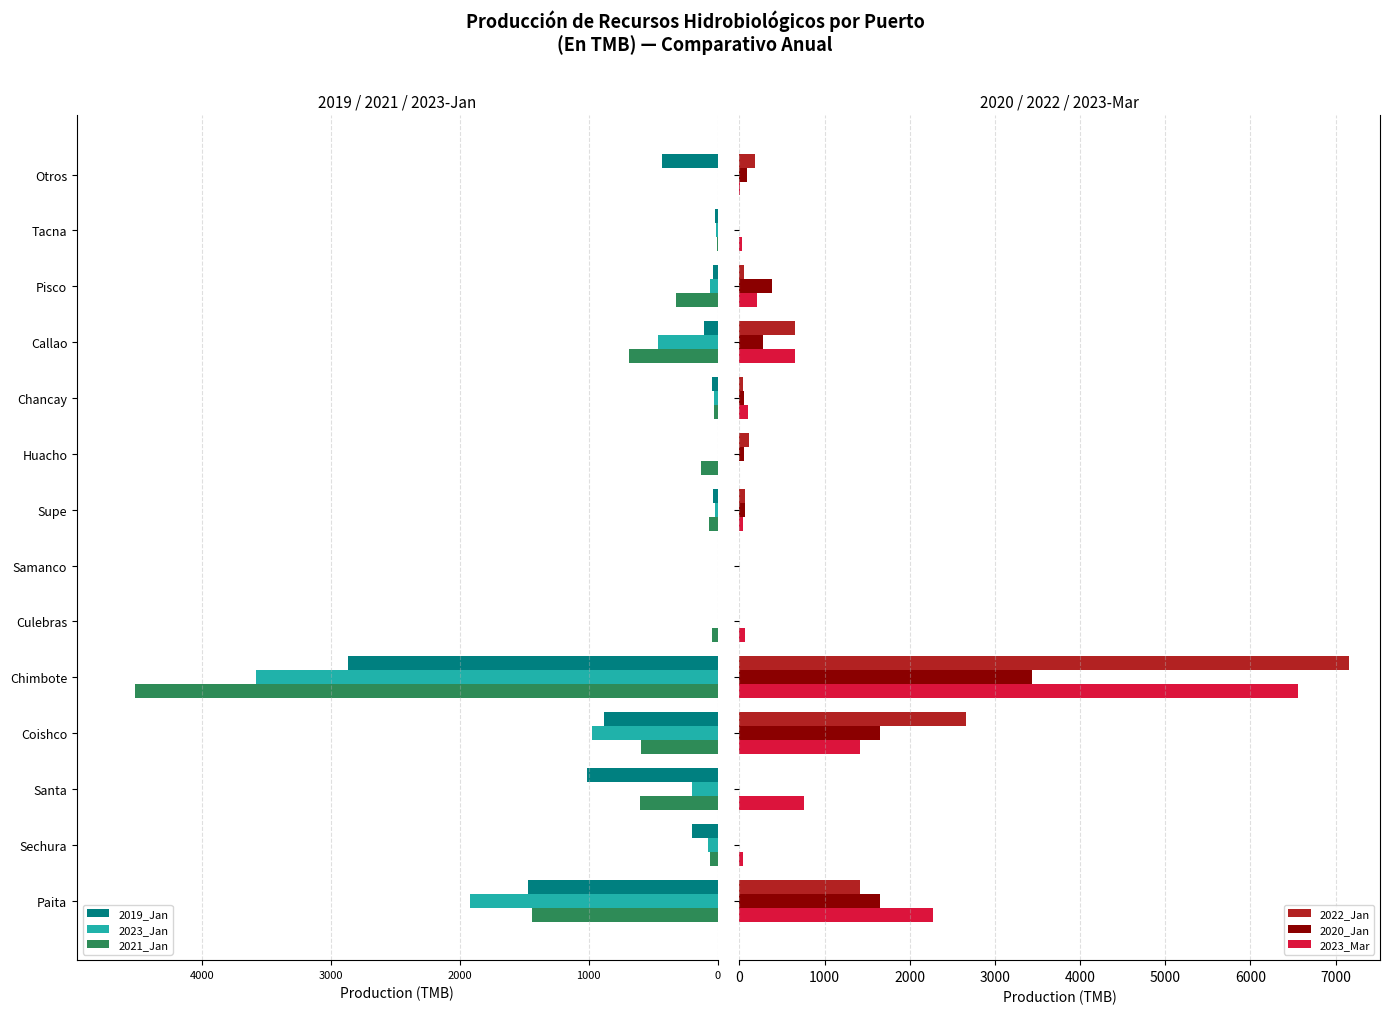

What is the maximum value shown in the chart?

7162.4